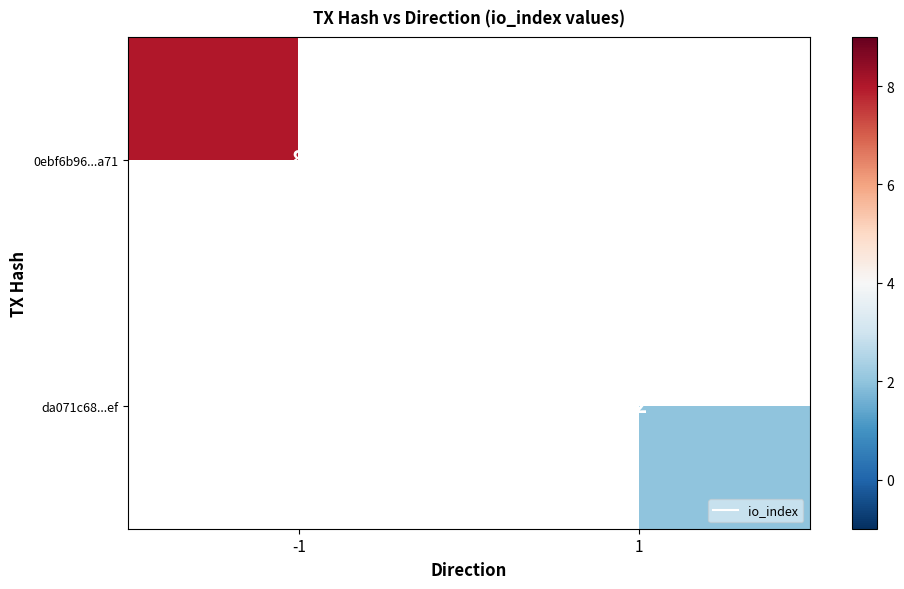

Rank the series at 1 from lowest to highest value.

0ebf6b96...a71, da071c68...ef